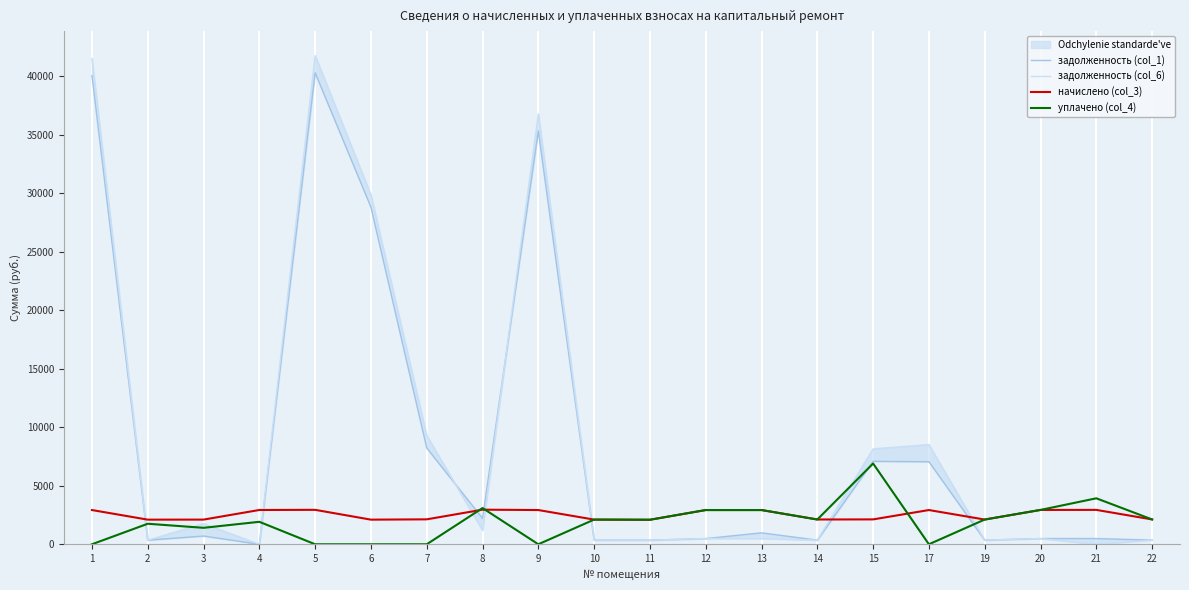

What is the sum of all задолженность (col_6) values?

182399.8